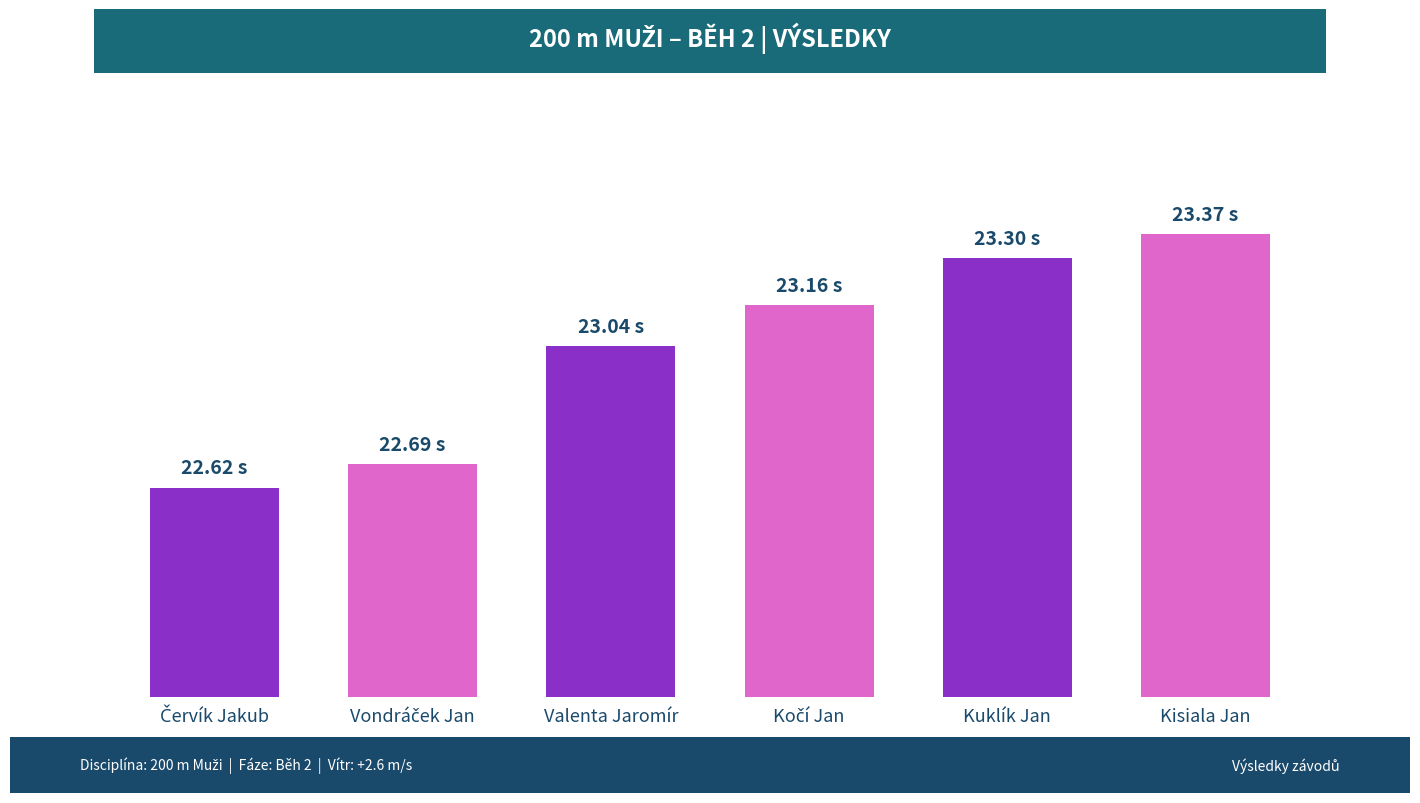

Are the bars horizontal?

No